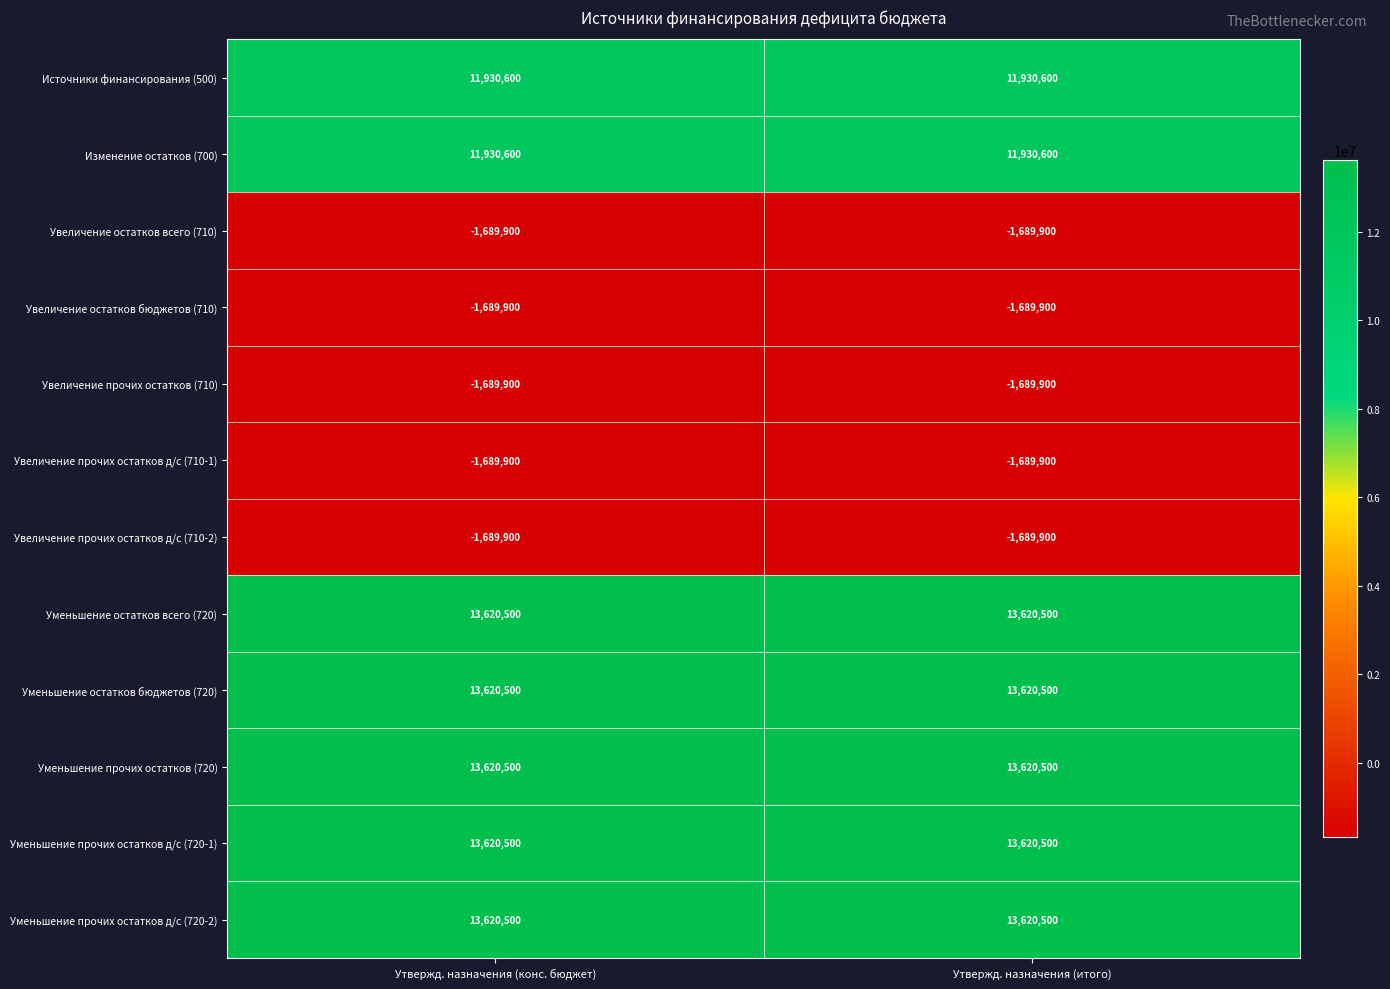

What is the total value across all series at Утвержд. назначения (итого)?

83514200